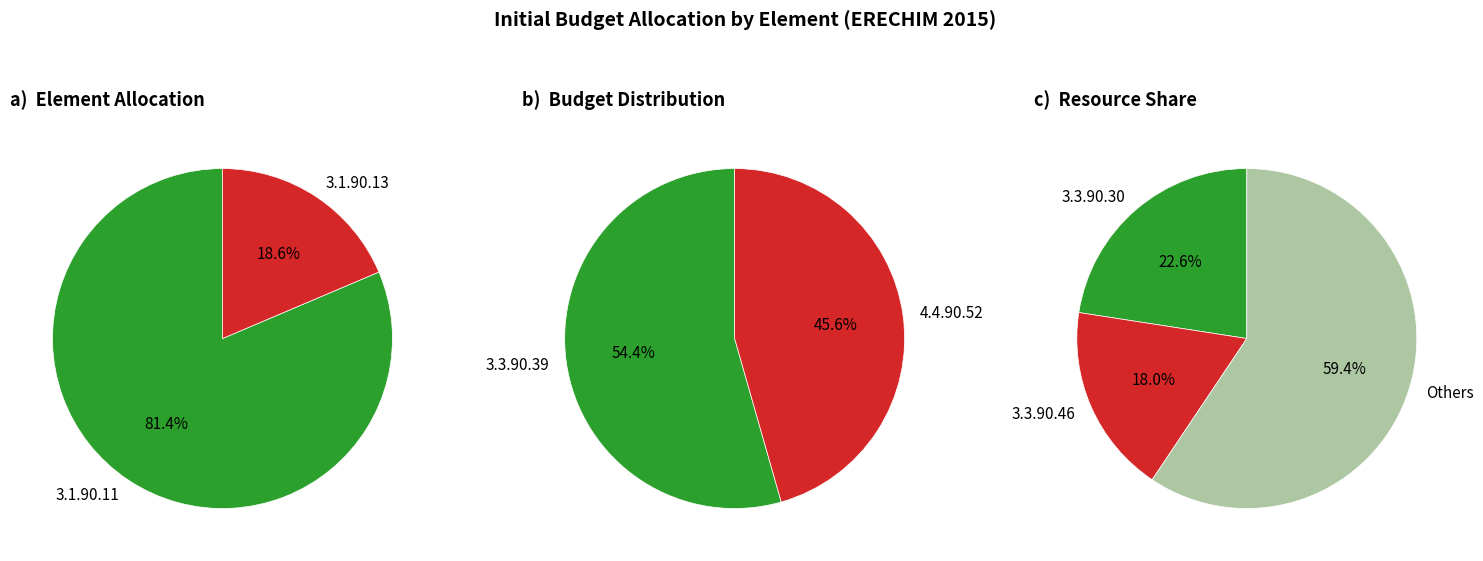

The 3.3.90.39 slice represents 16% of the pie. True or false?

False